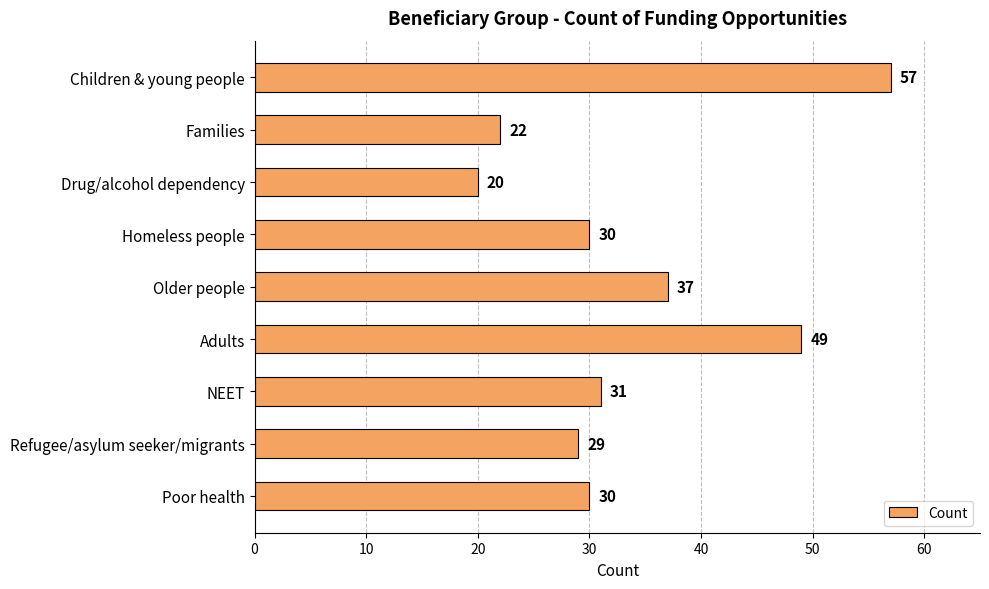

How many series are shown in this chart?

1